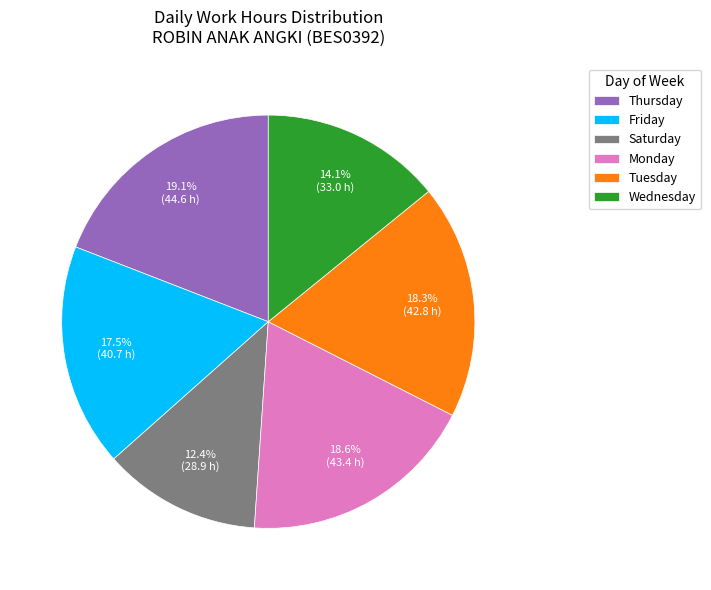

Which has a higher value, Tuesday or Saturday?

Tuesday